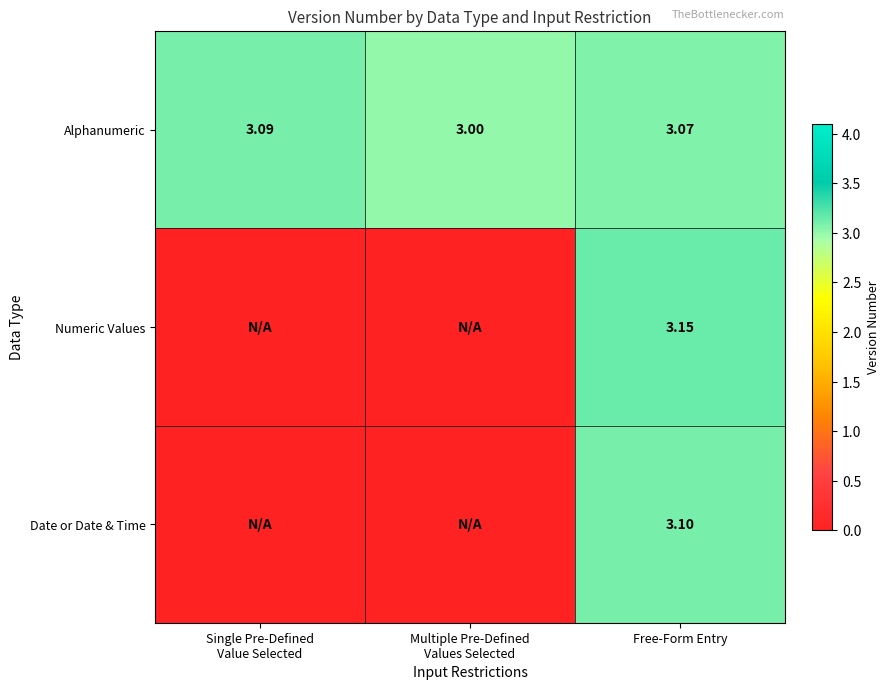

At Free-Form Entry, list the series in order from largest to smallest.

Numeric Values, Date or Date & Time, Alphanumeric